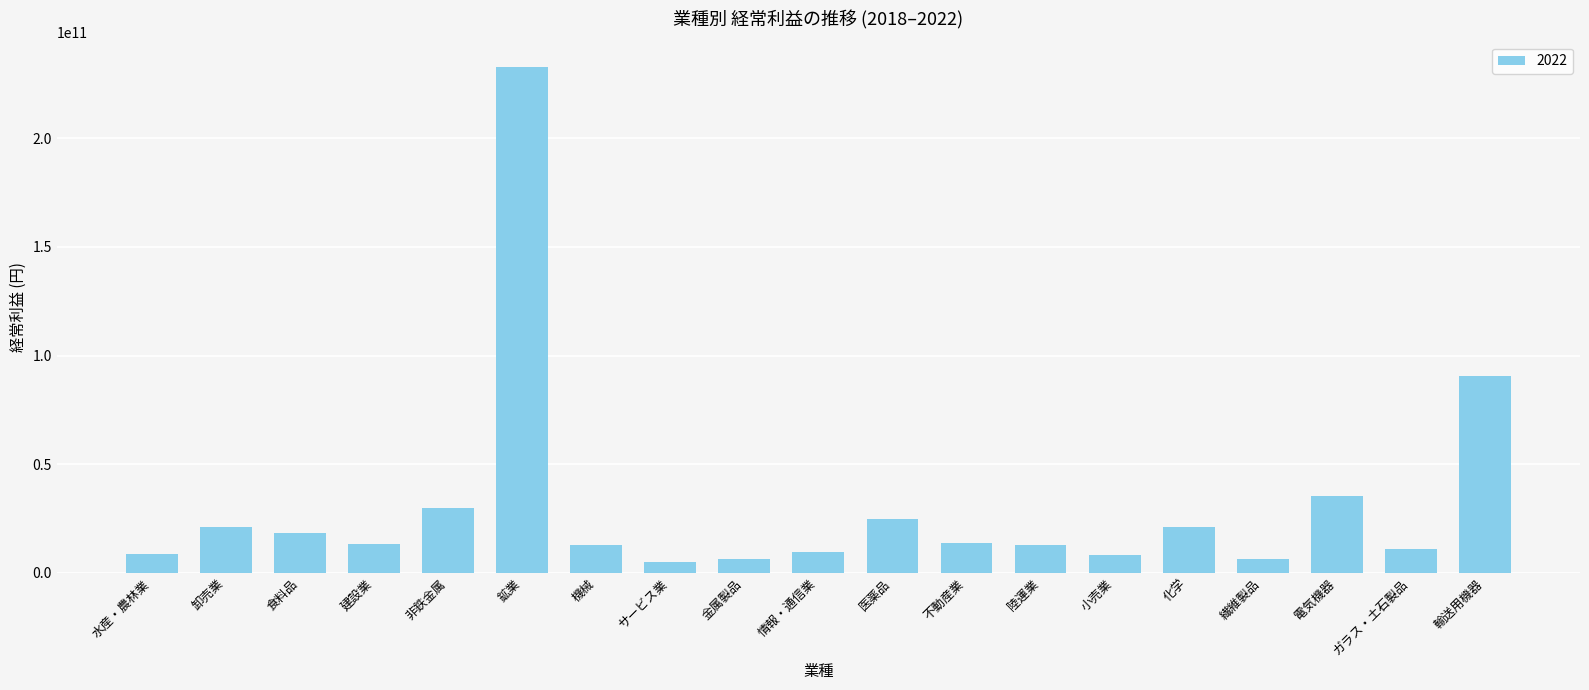

What value does the data have at 食料品?

18410631024